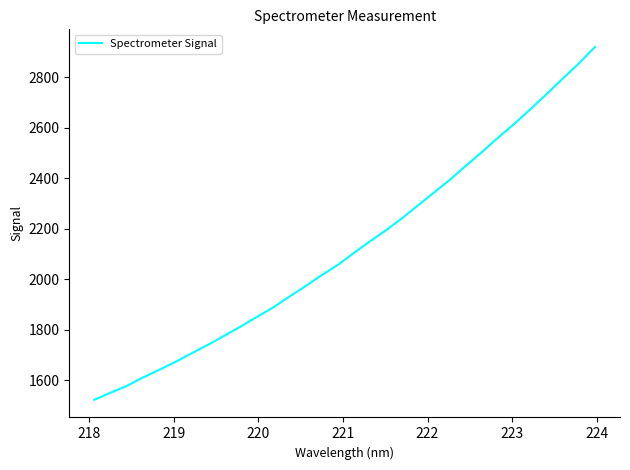

What is the difference between the maximum and minimum values?

1398.6